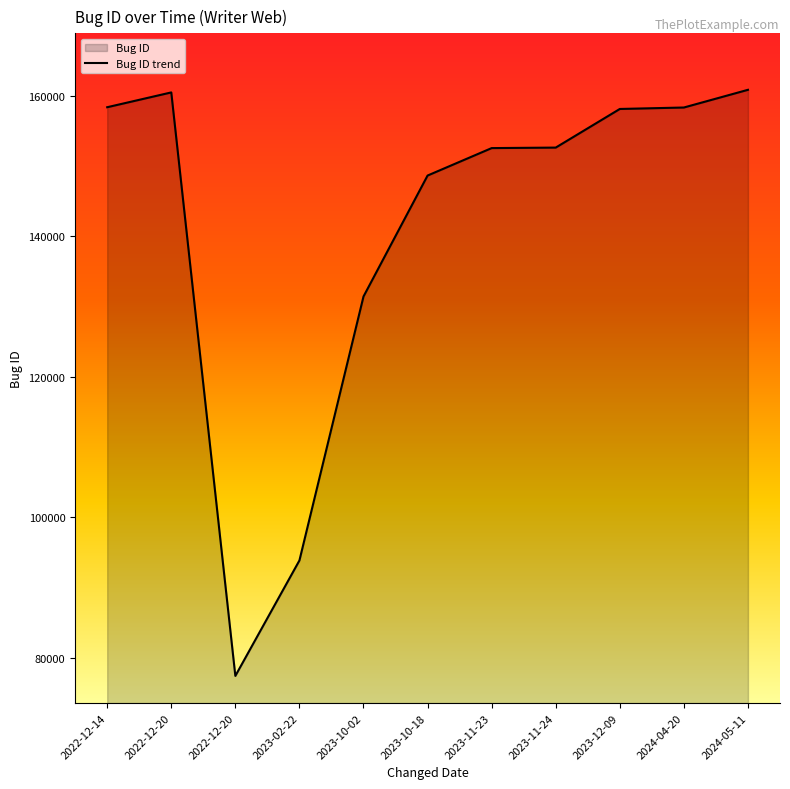

What is the sum of the values at 2024-04-20 and 2024-05-11?

319166